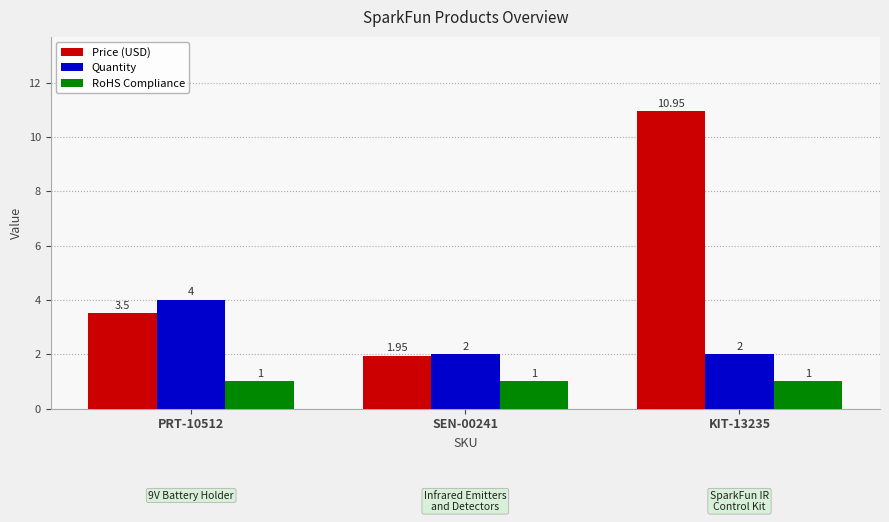

List the series in order of their peak value, lowest first.

RoHS Compliance, Quantity, Price (USD)